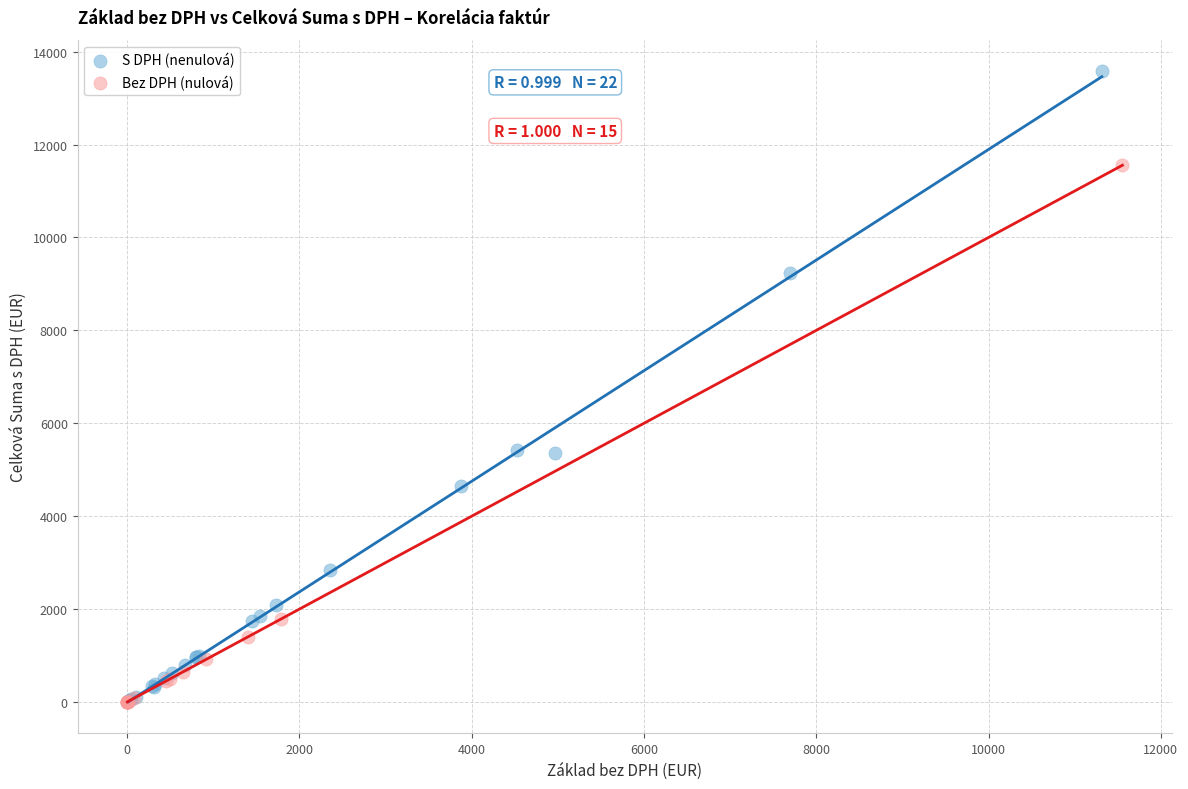

Which series contains the highest Y value?

S DPH (nenulová)